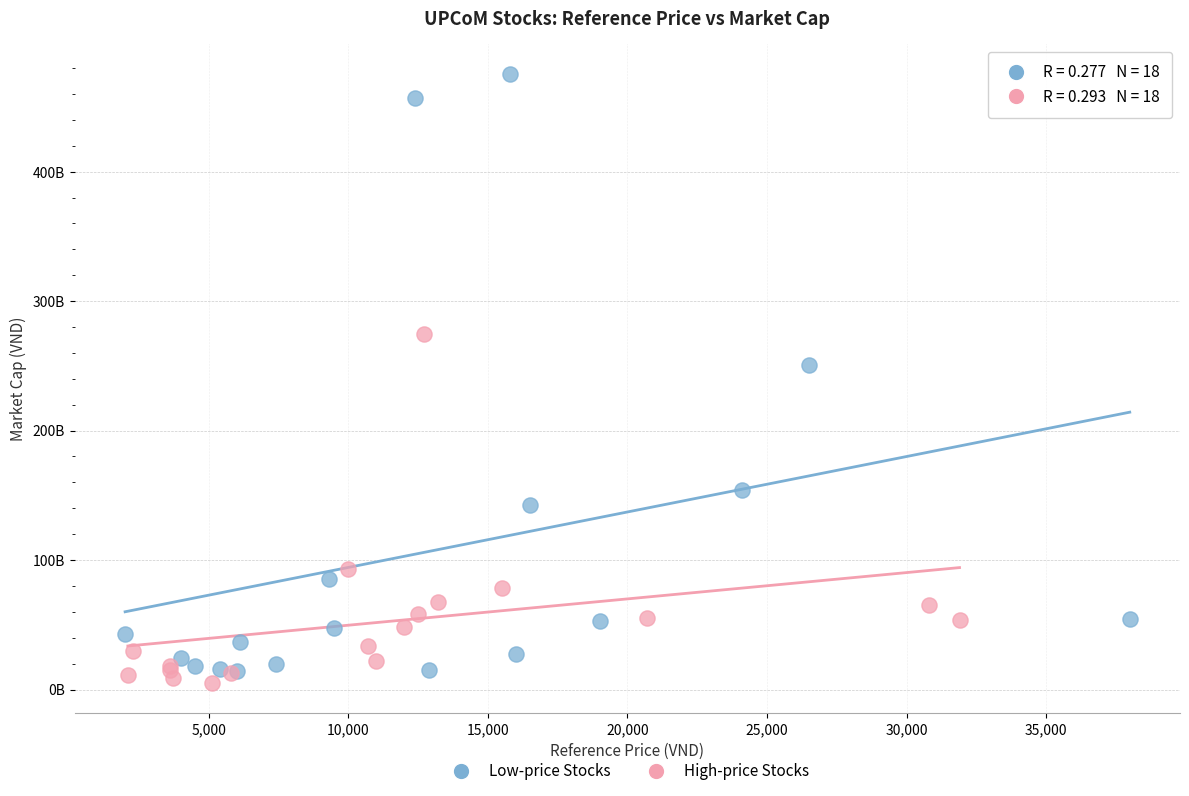

What are all the series names shown in the legend?

Low-price Stocks, High-price Stocks